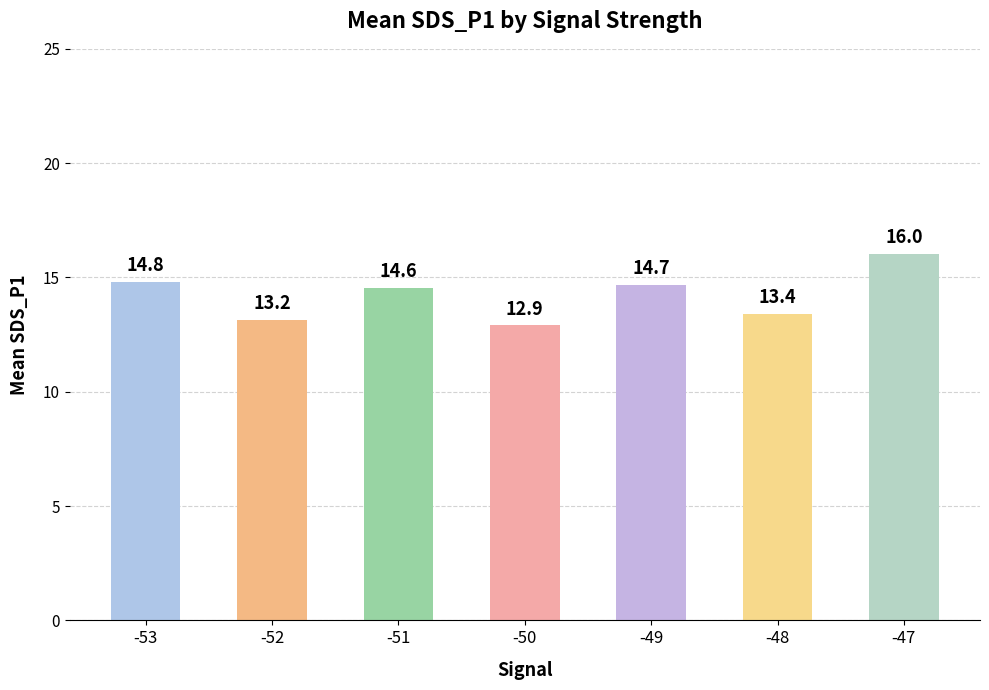

Does the chart contain stacked bars?

No